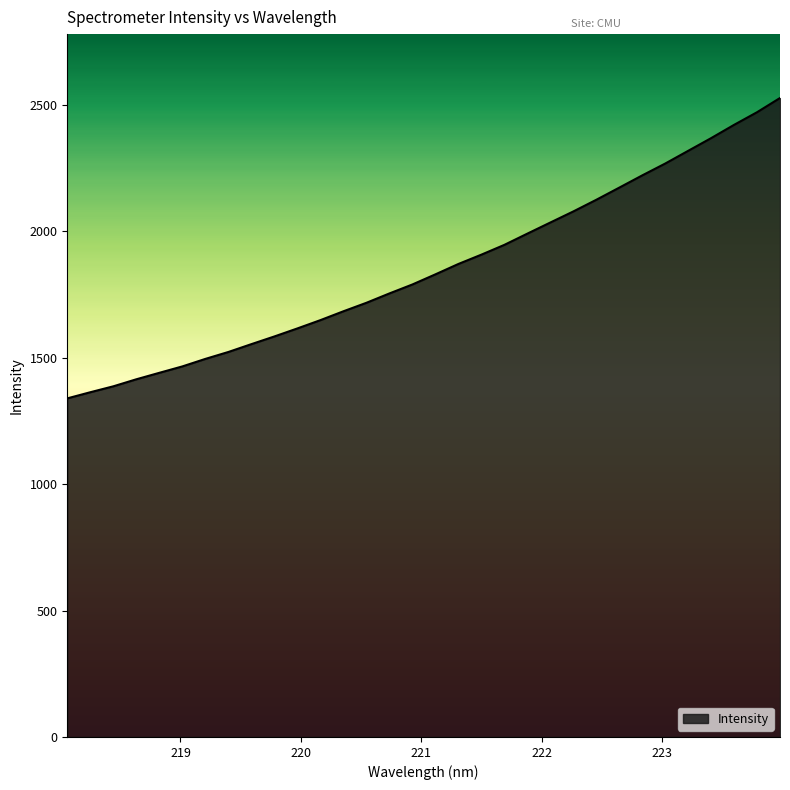

True or false: there are more than 1 points higher than both neighbors.

False